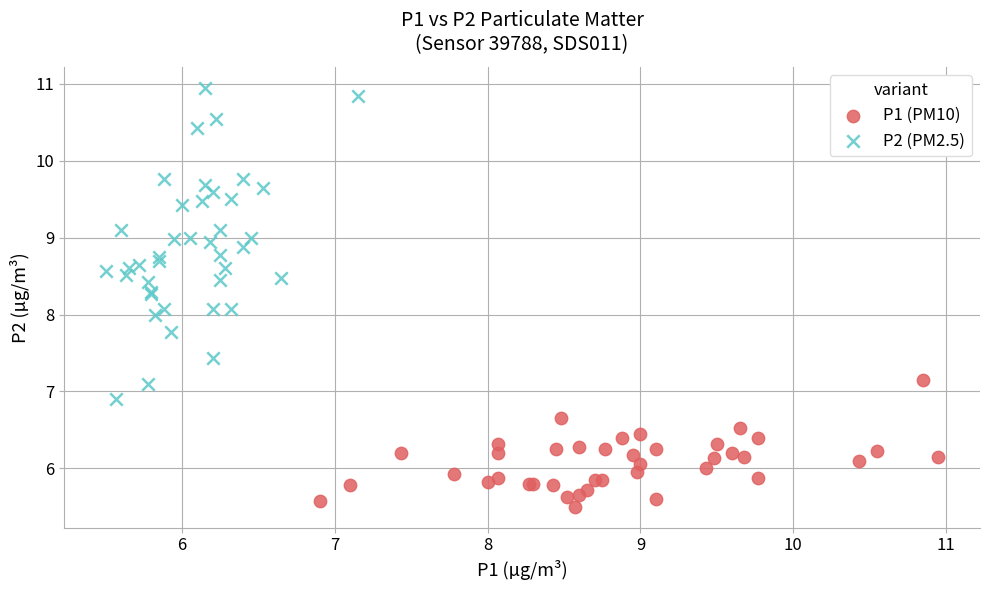

Which series reaches the maximum Y coordinate?

P2 (PM2.5)